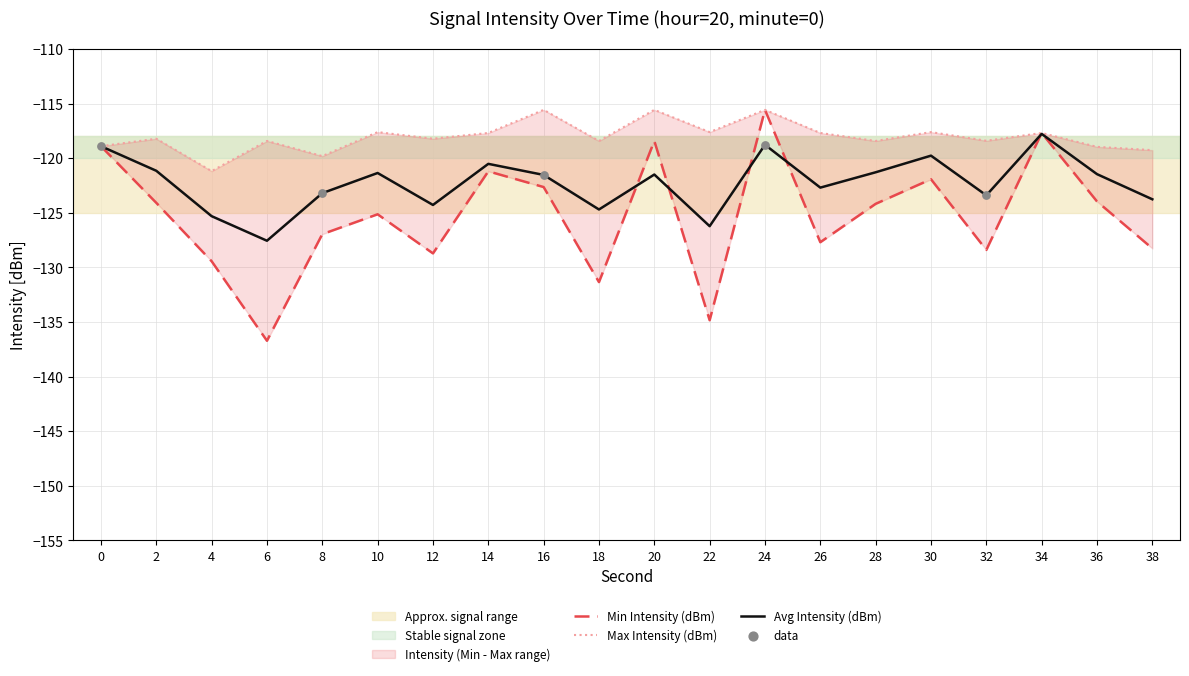

Which series has the largest Y range (max minus min)?

Min Intensity (dBm)